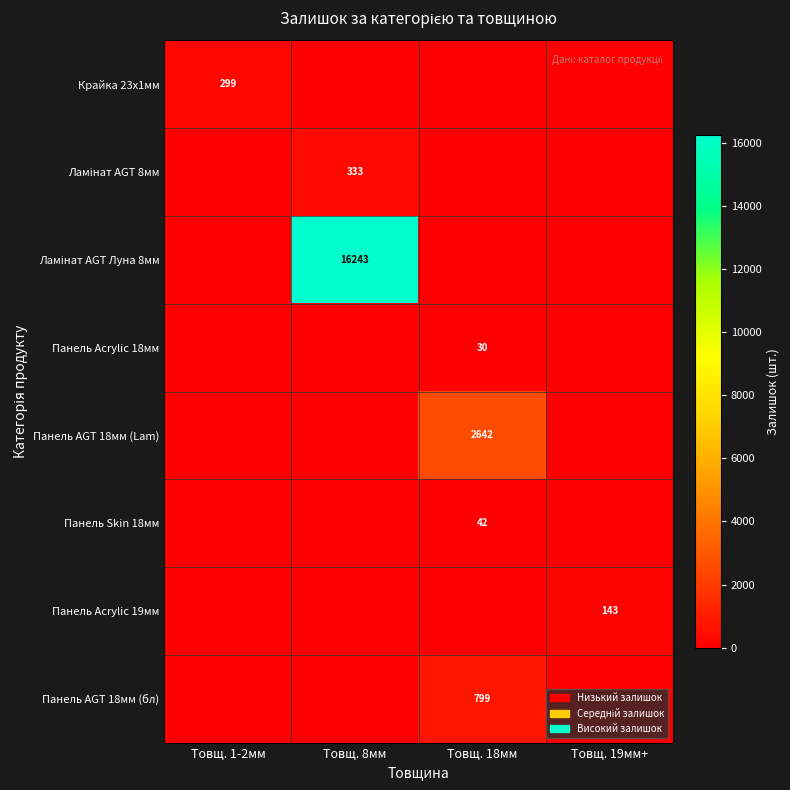

The value of Панель AGT 18мм (Lam) at Товщ. 18мм is 2642. True or false?

True